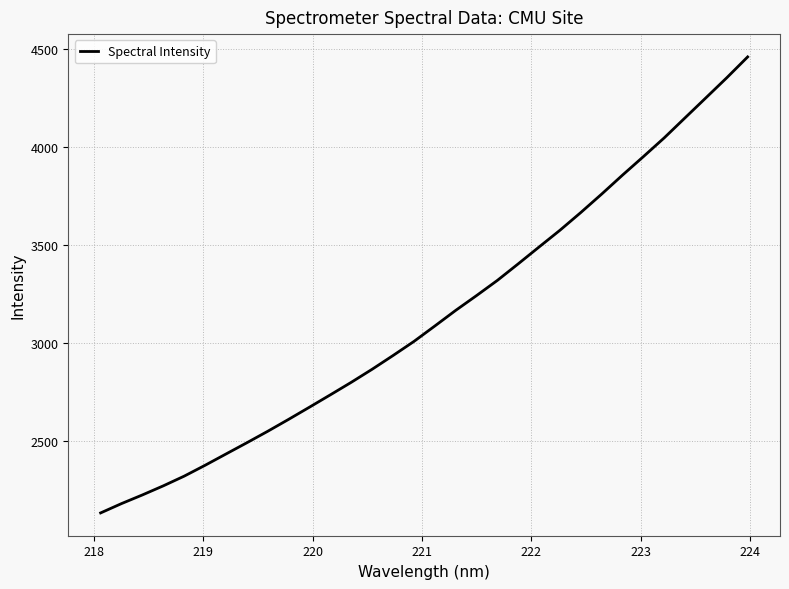

What is the minimum value shown in the chart?

2134.9